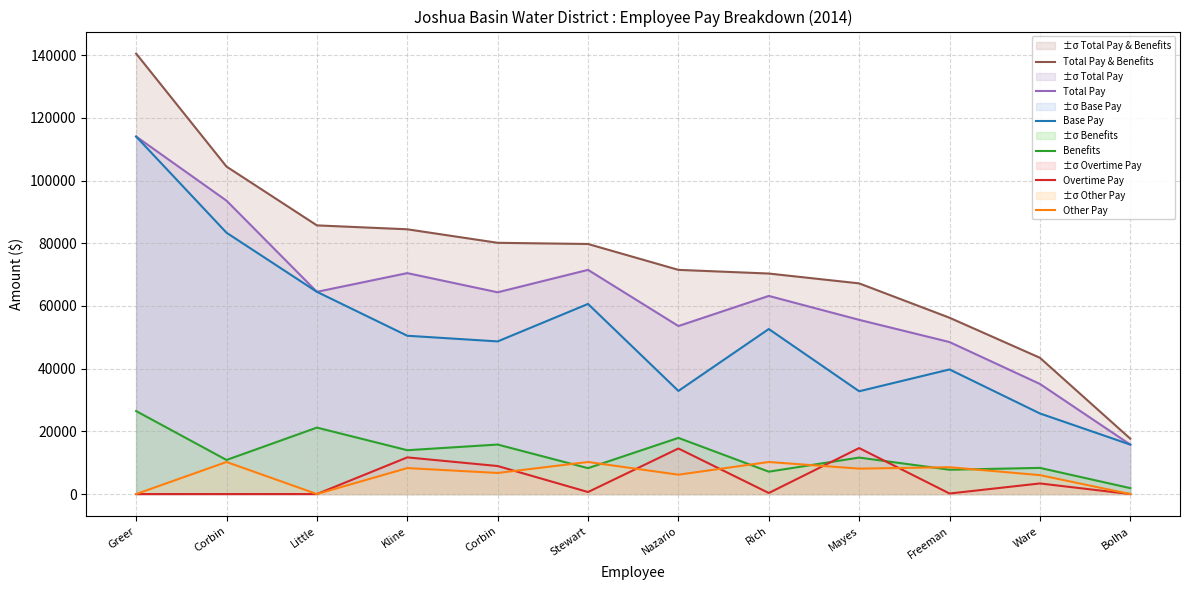

The Total Pay series shows 26909.2 at Stewart. True or false?

False